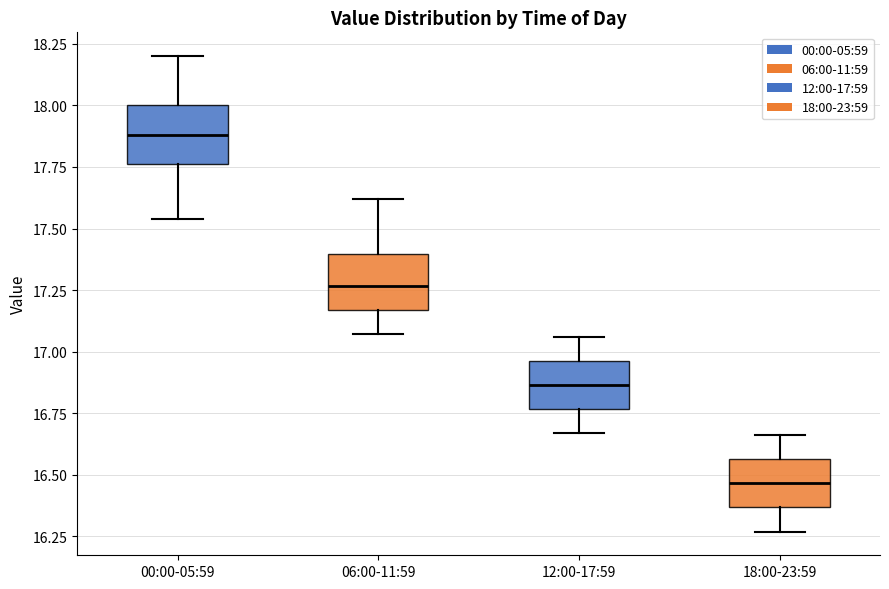

Where does the median line of the box for 06:00-11:59 sit on the y-axis? The values are not printed on the chart, so give them approximately, as read against the axis.

17.25